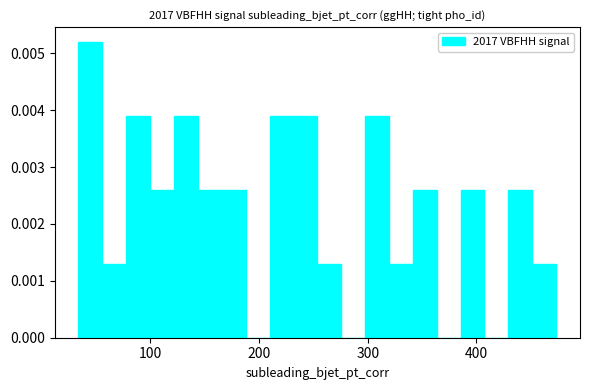

Read against the x-axis, roughly where is the centre of the tallest bar?

40